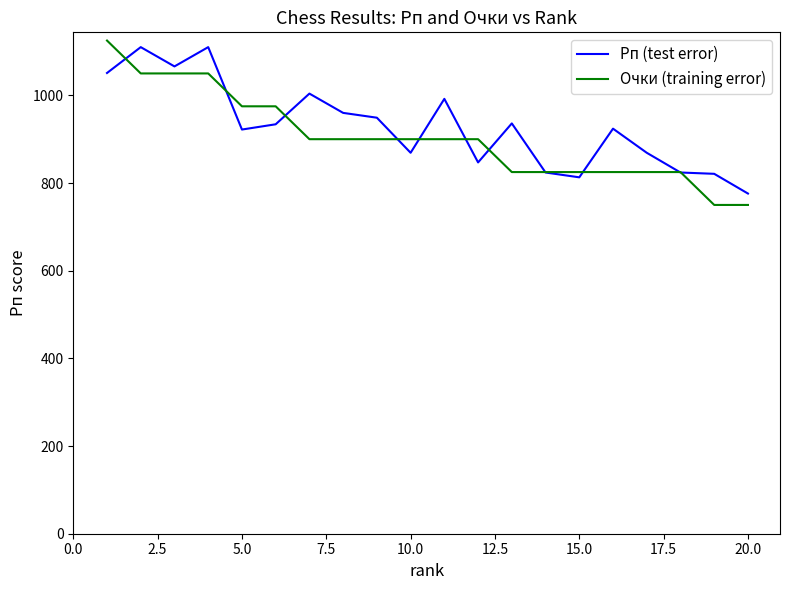

Does the chart display data point markers on the line(s)?

No